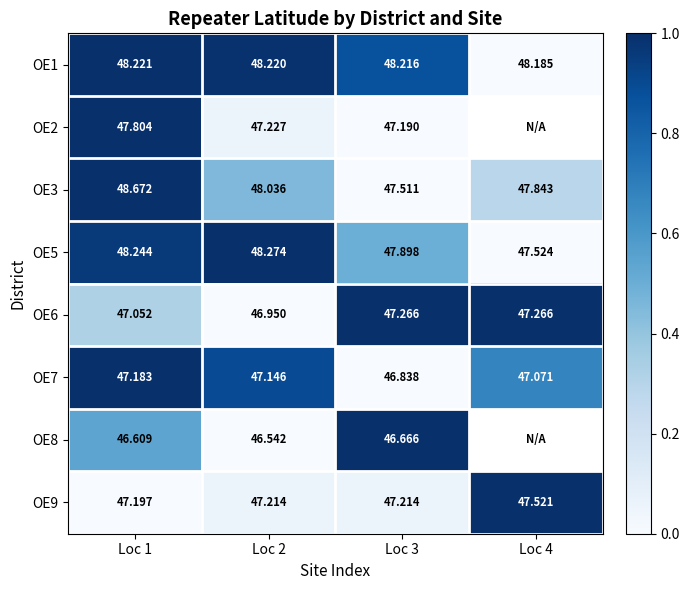

List the labels in order of OE3 value, largest first.

Loc 1, Loc 2, Loc 4, Loc 3